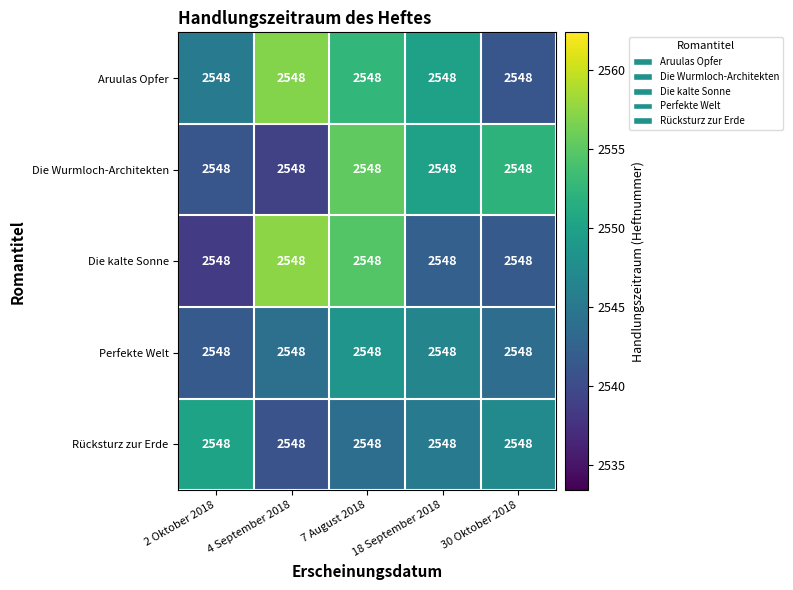

At which label does Die Wurmloch-Architekten reach its peak?

7 August 2018